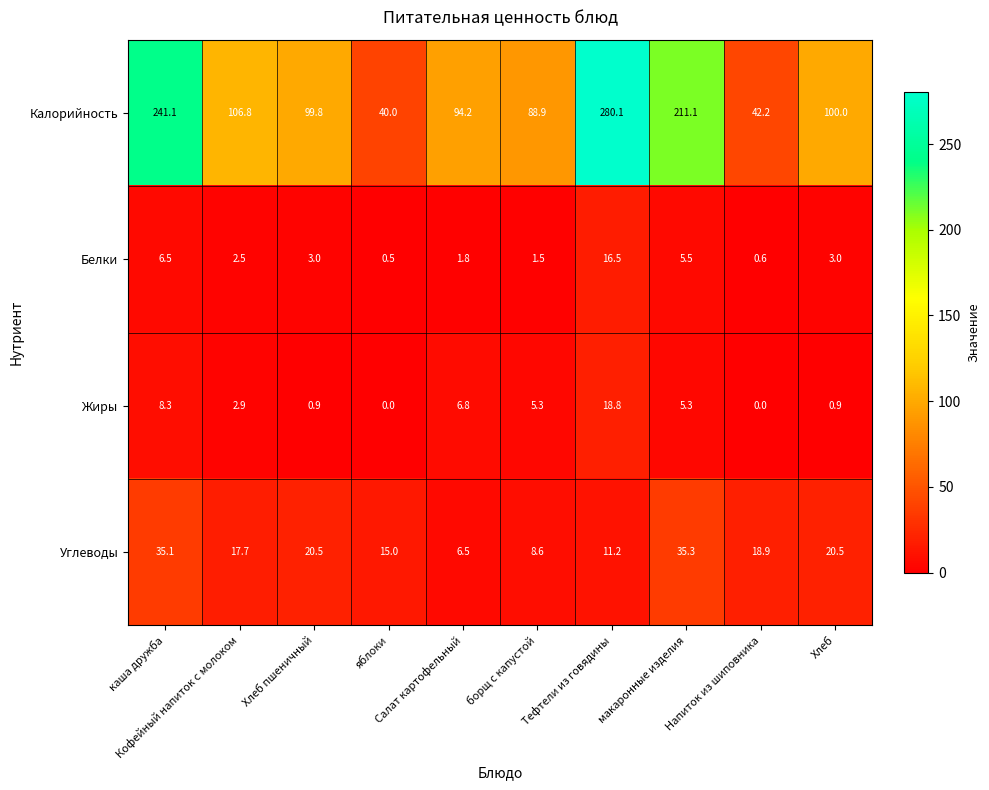

List the series in order of their peak value, highest first.

Калорийность, Углеводы, Жиры, Белки